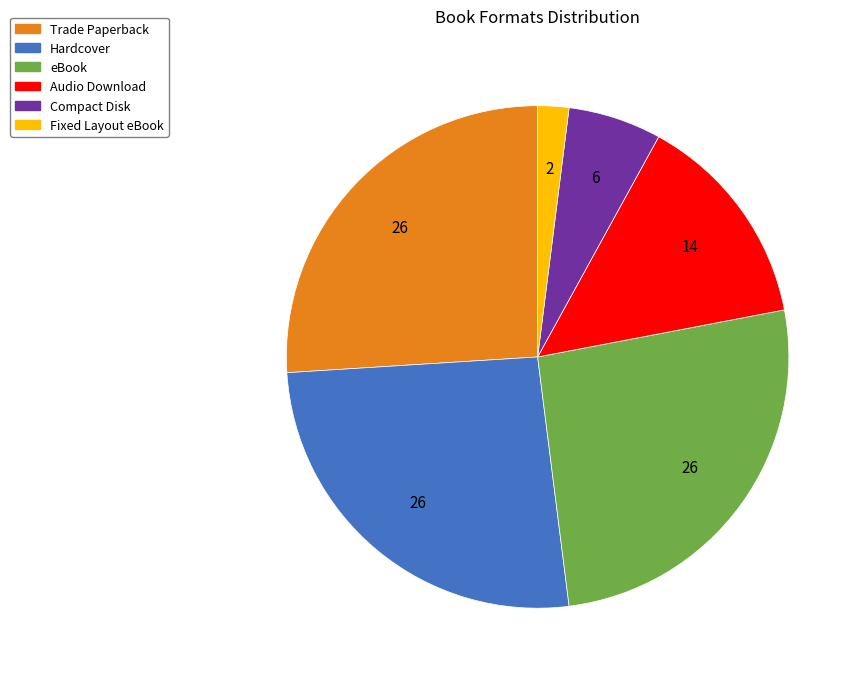

The eBook slice represents 26% of the pie. True or false?

True